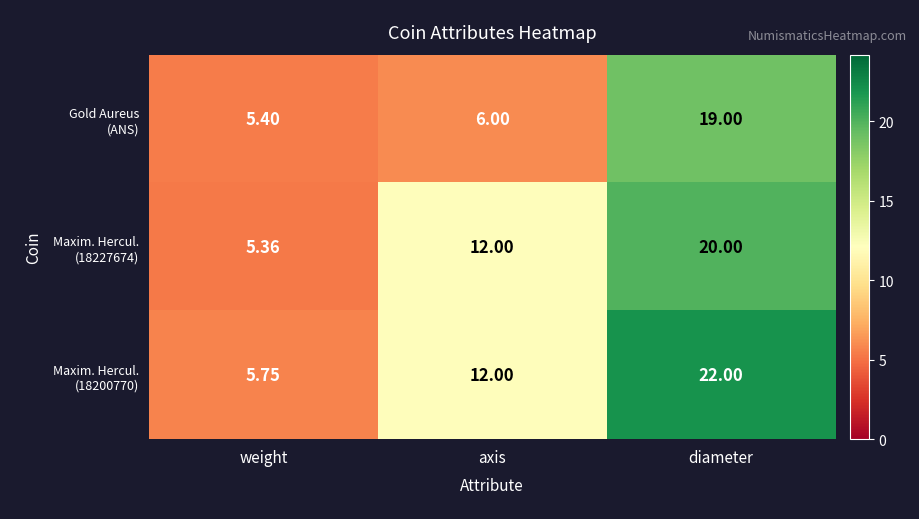

Which category has the highest value across all series?

diameter